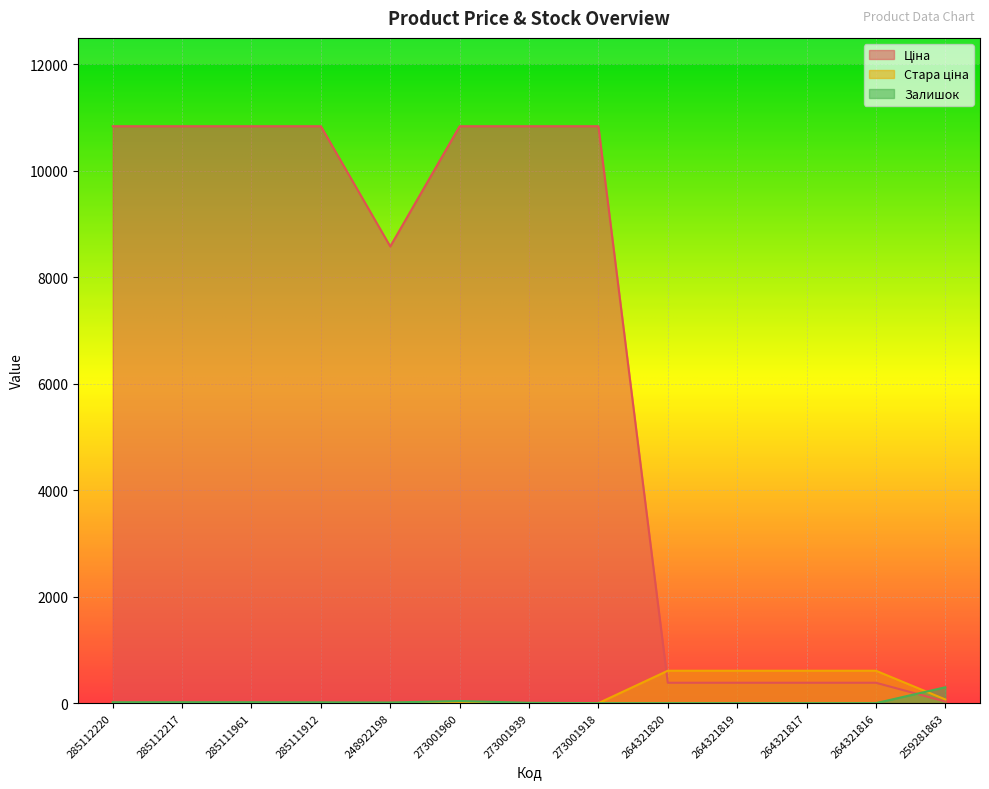

How many lines are shown in the chart?

3